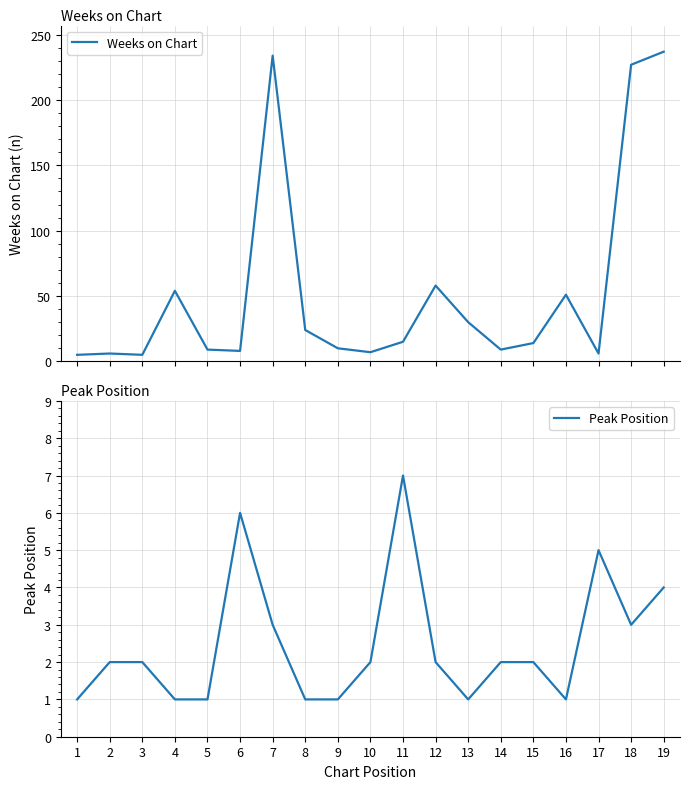

What is the value of the Weeks on Chart point at the 5th from the left?

9